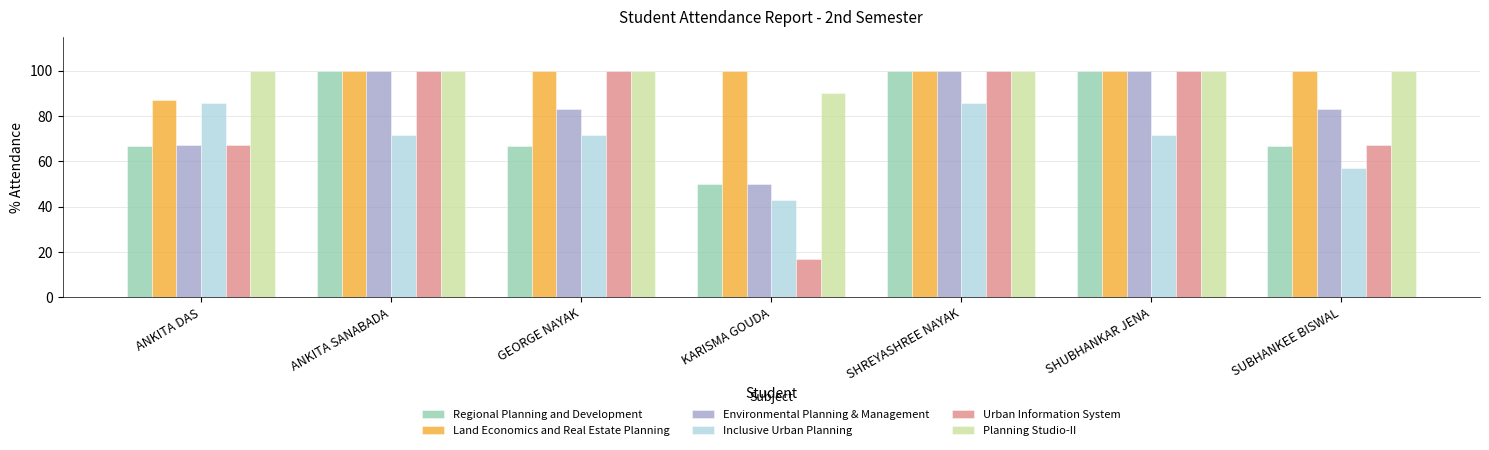

The value of Regional Planning and Development at GEORGE NAYAK is 66.7. True or false?

True